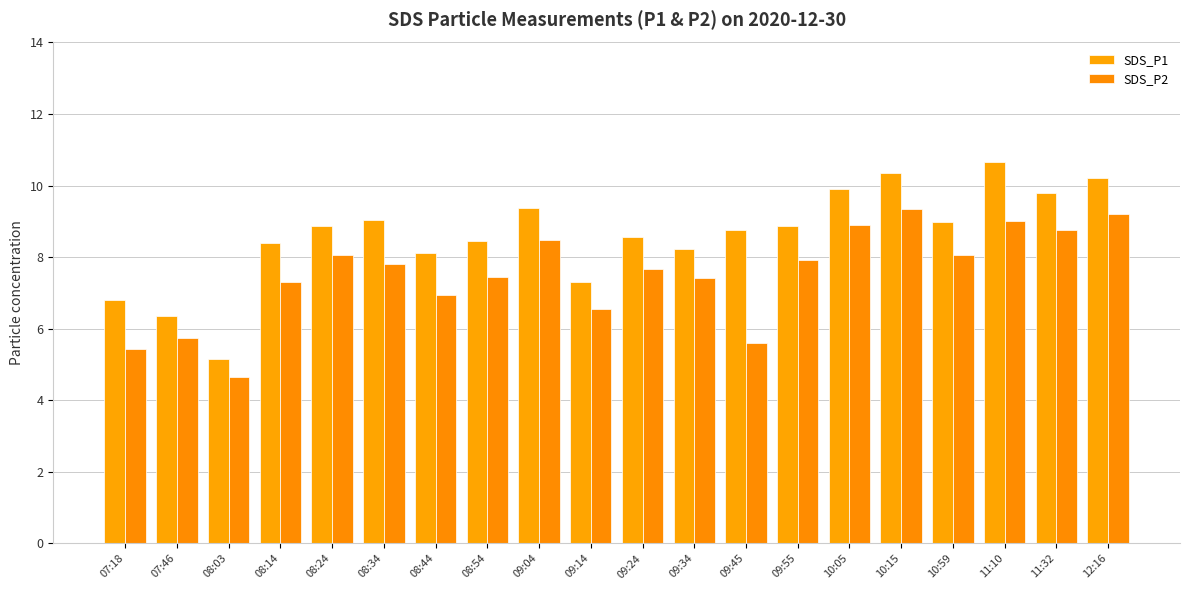

Which series has the largest total across all categories?

SDS_P1